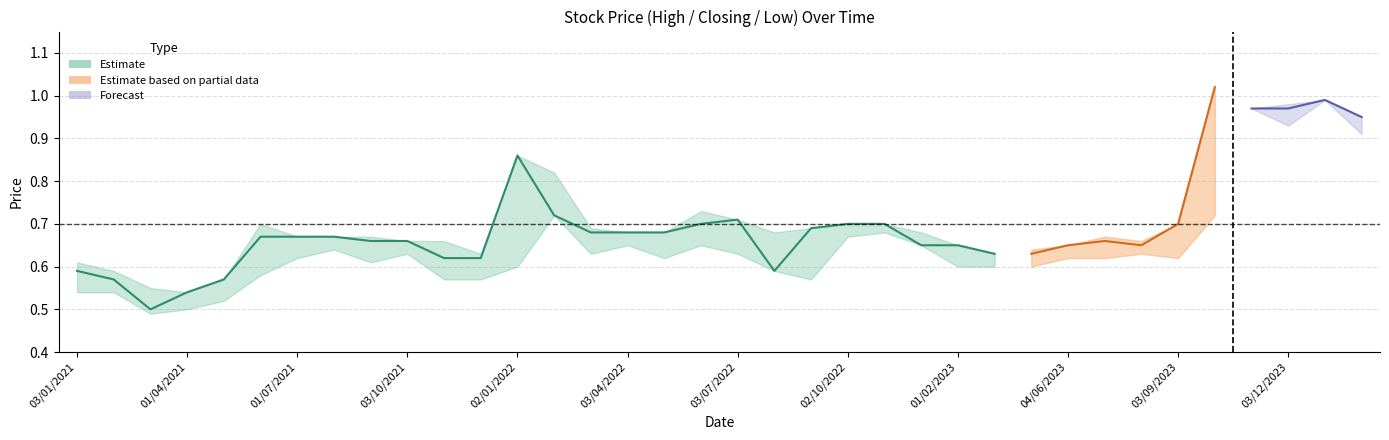

Which category has the highest value in the High series?

31